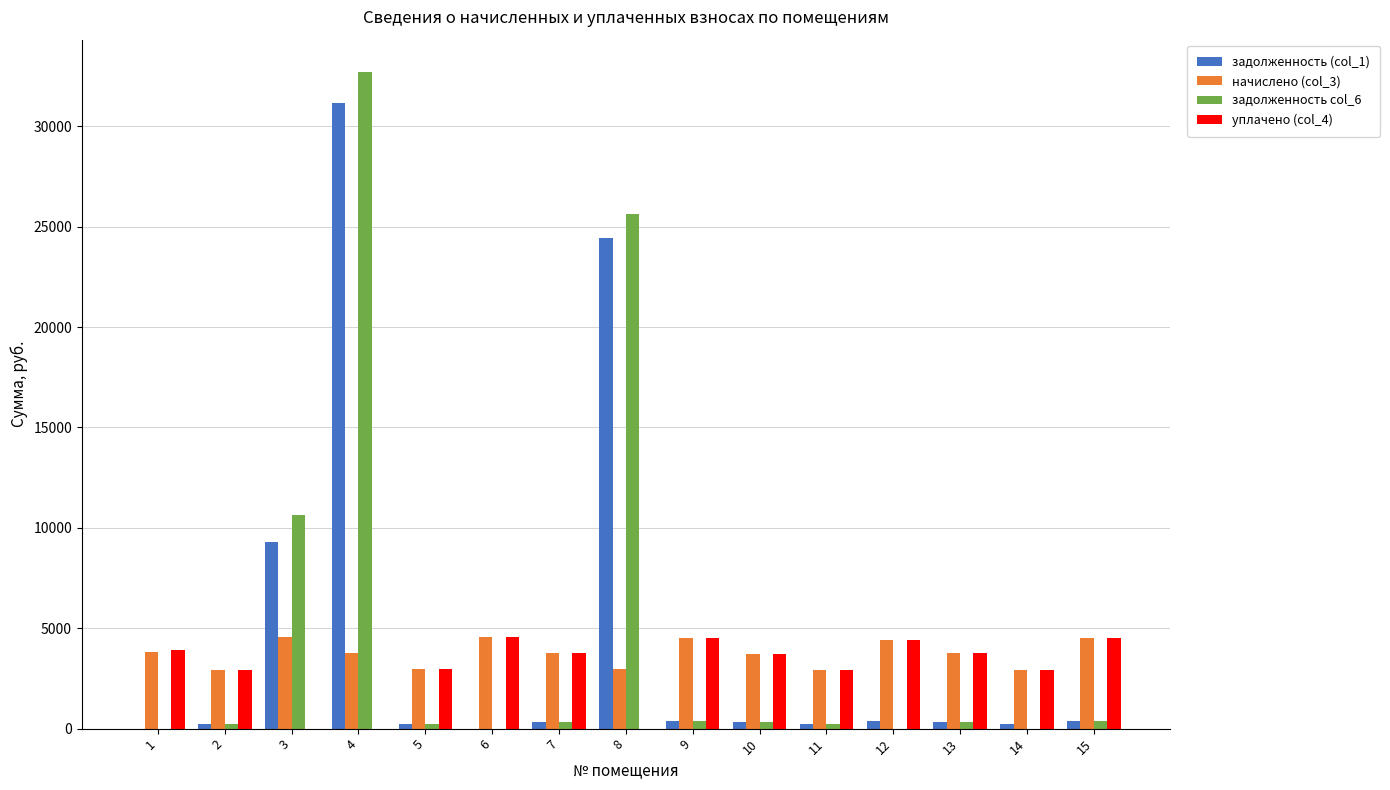

What is the average value of the уплачено (col_4) series?

2997.3